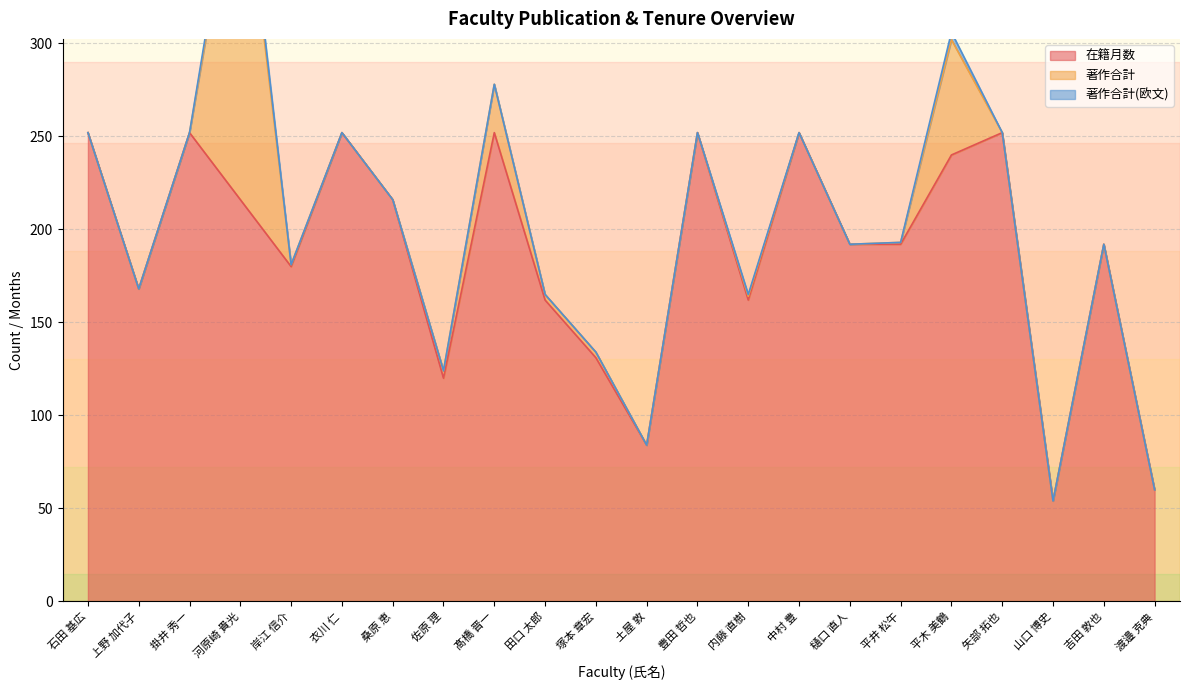

Where is 在籍月数 nearest to the value 153?

田口 太郎